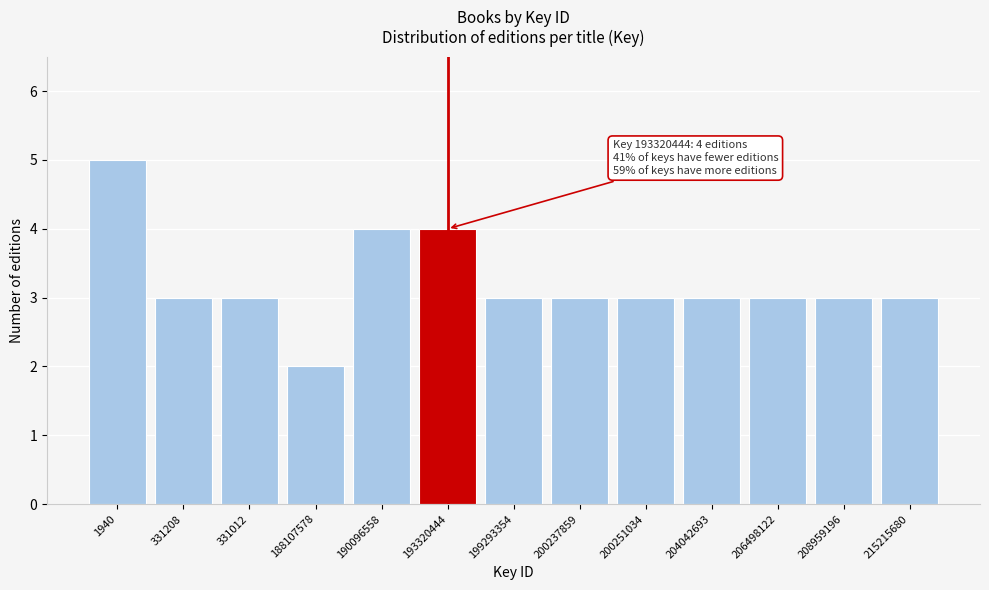

Reading left to right, what are all the values shown in this chart?

5	3	3	2	4	4	3	3	3	3	3	3	3